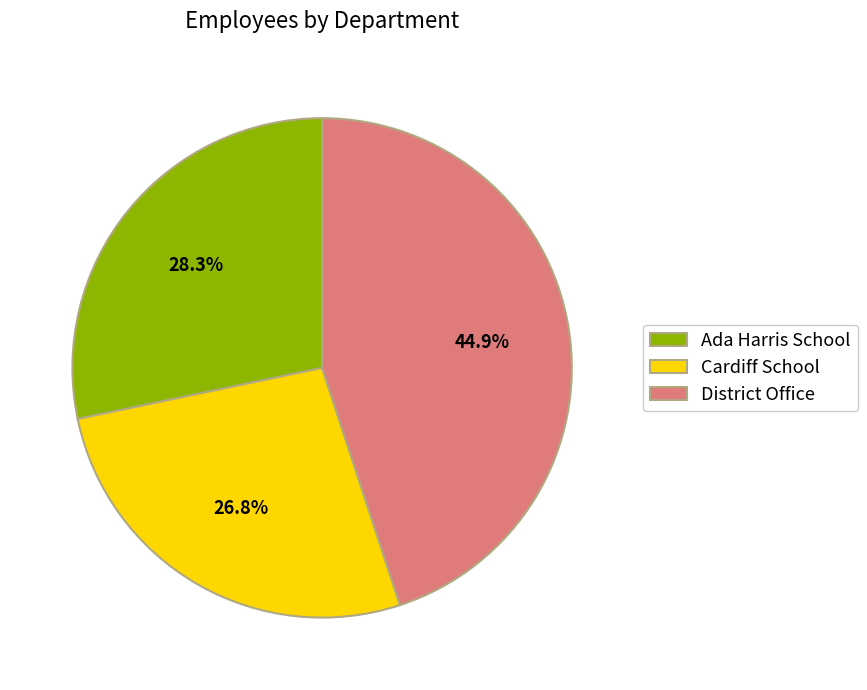

Is Ada Harris School the majority of the pie?

No